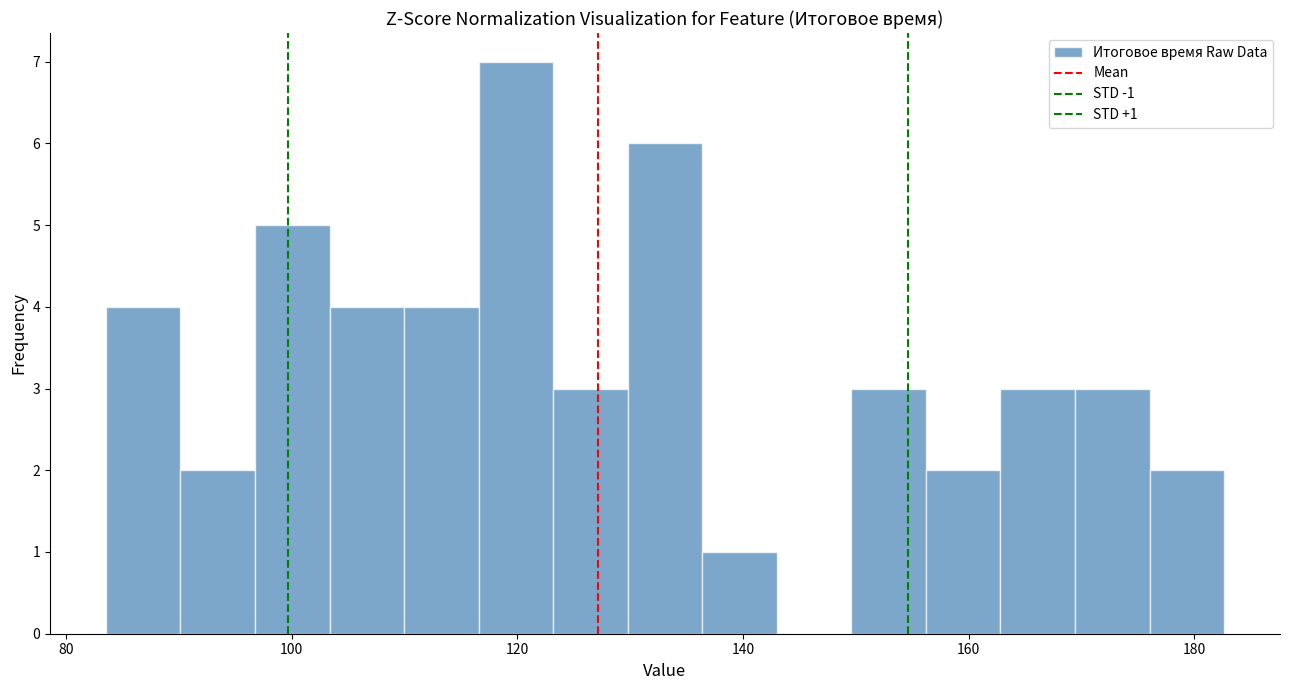

Around what value on the x-axis is the tallest bar? Give the approximate position of its centre, as read against the axis.

120